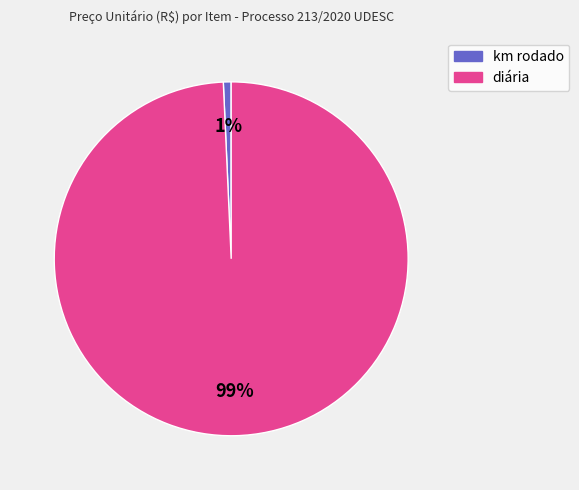

To the nearest percent, what is the average slice percentage?

50%